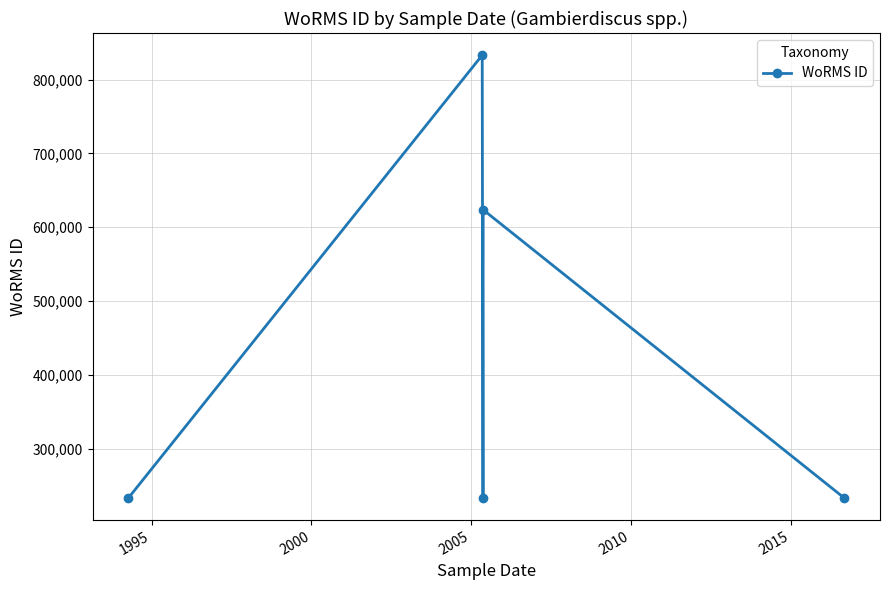

What is the difference between the maximum and minimum values?

599676